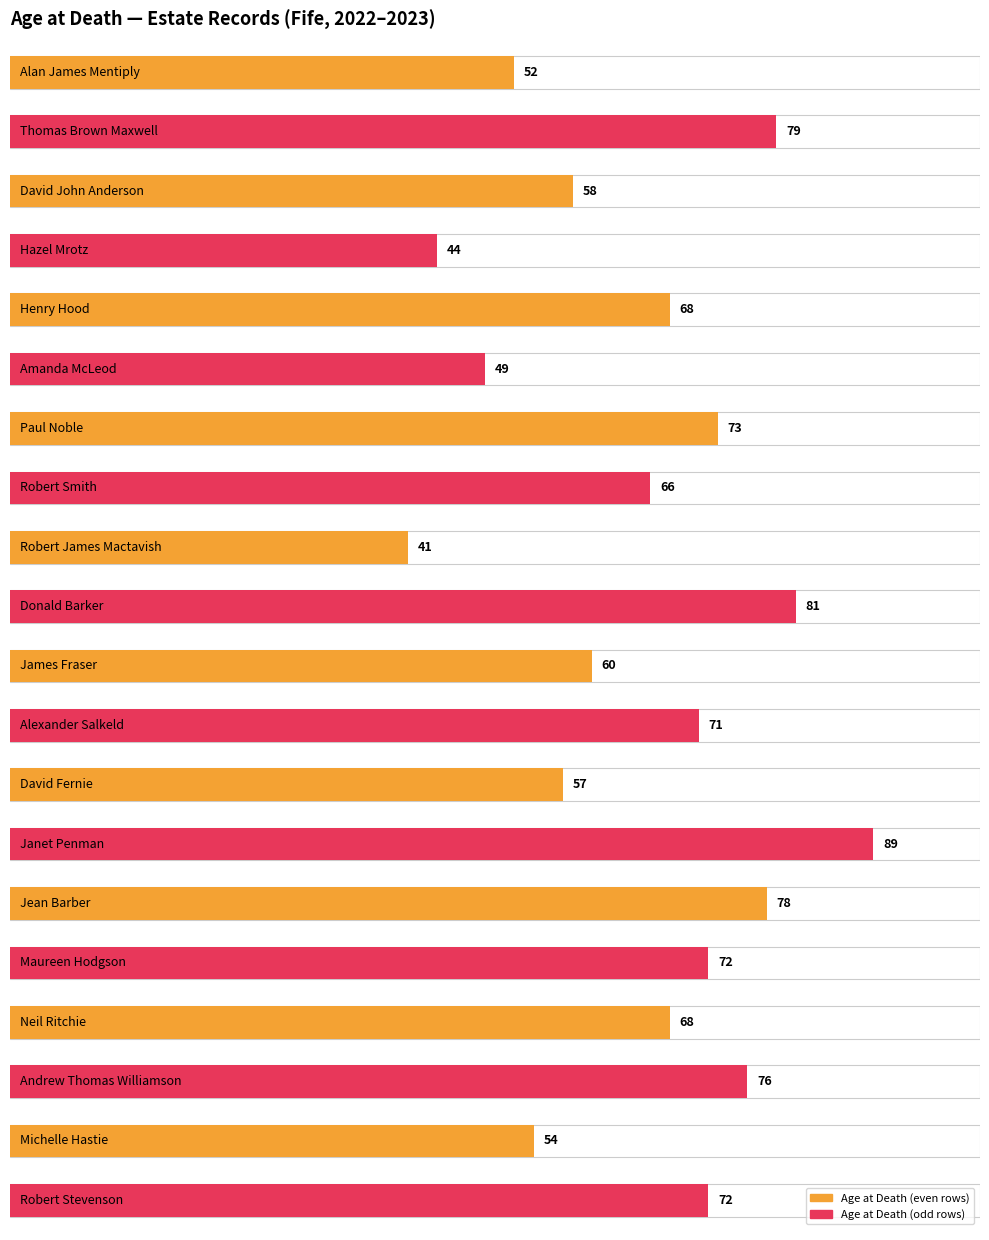

What is the value of the 13th bar from the left?

57